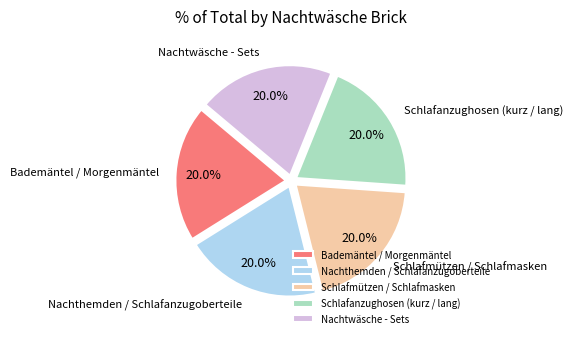

What percentage is the Schlafmützen / Schlafmasken slice, to the nearest percent?

20%